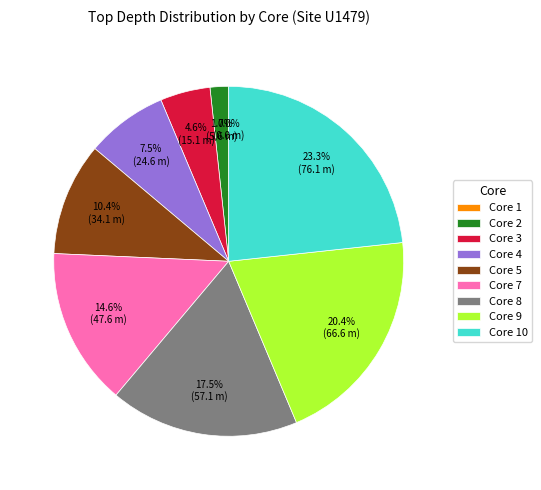

What is the smallest slice in the pie chart?

Core 1